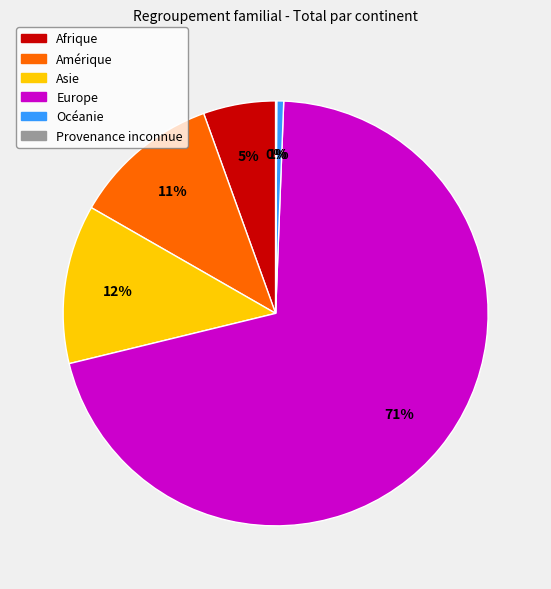

To the nearest percent, what is the average slice percentage?

17%